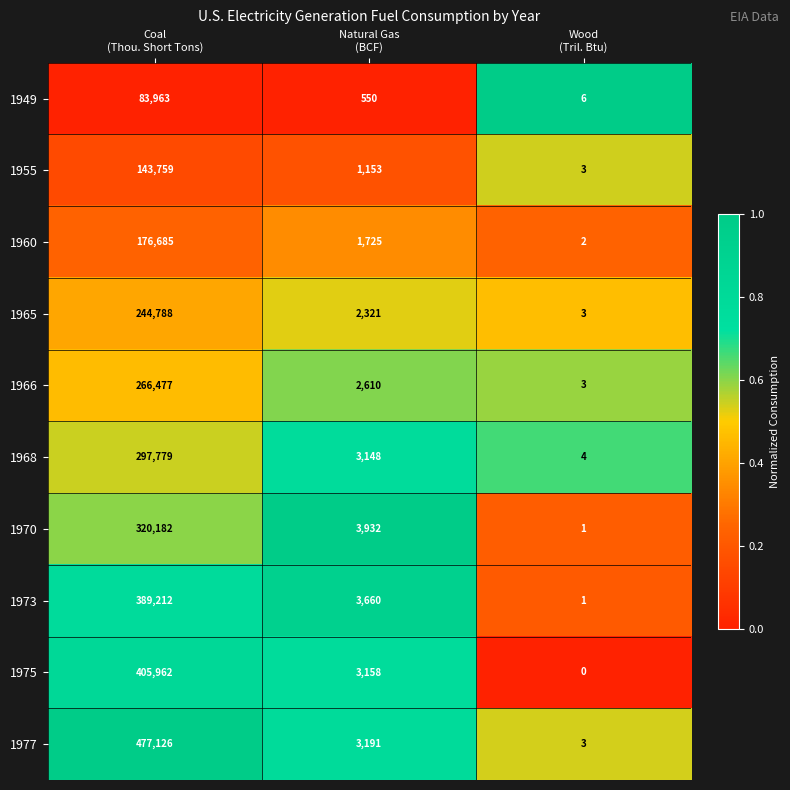

What is the sum of all 1960 values?

178412